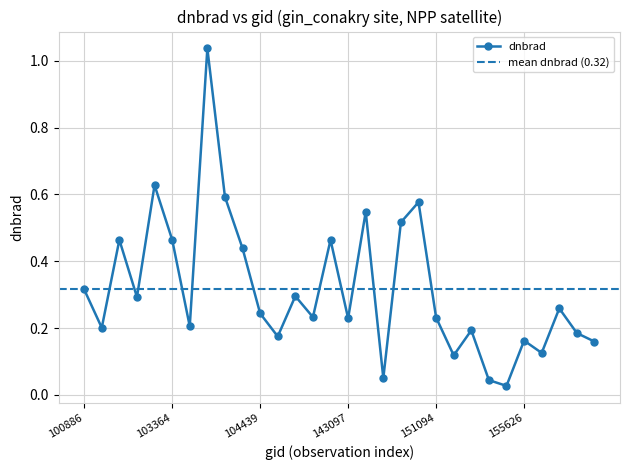

What is the difference between the second highest and minimum values?

0.6